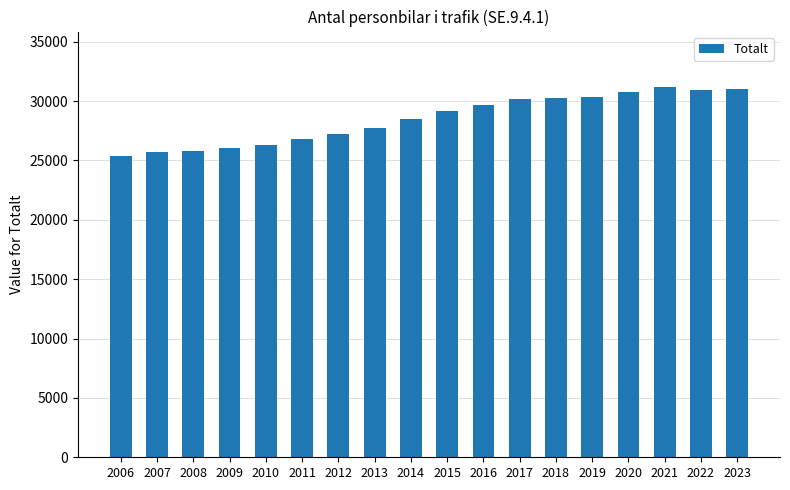

True or false: the data shows 49191 at 2015.

False